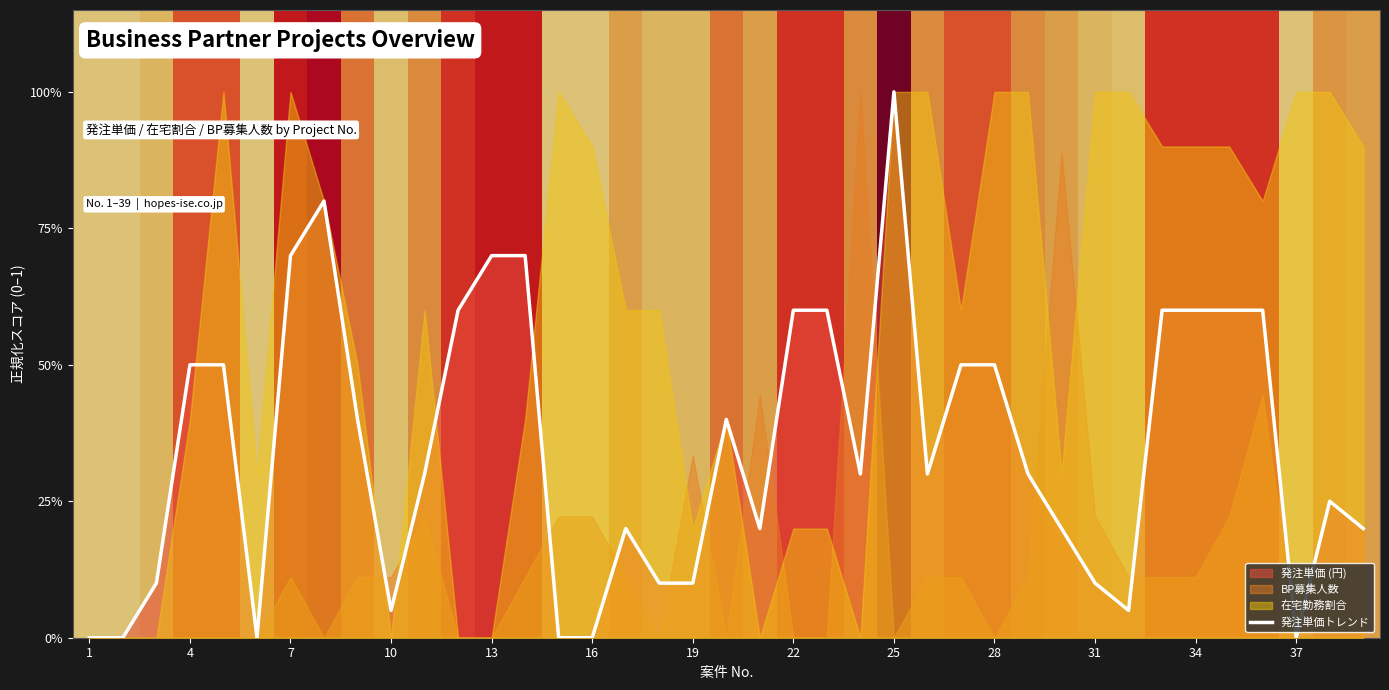

How many interior local valleys (lower than both neighbors) does the data have?

7